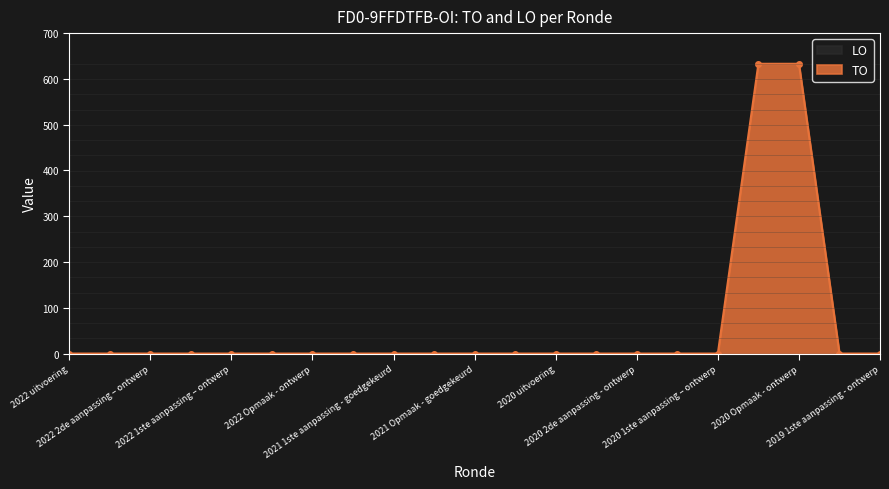

The value at 2021 Opmaak - ontwerp is 0. True or false?

True